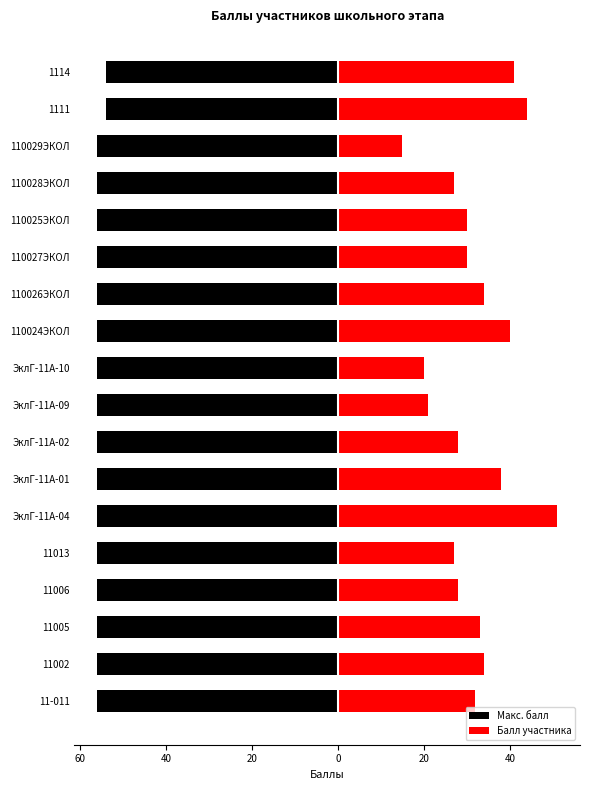

Is it true that Макс. балл equals -56 at ЭклГ-11А-01?

True